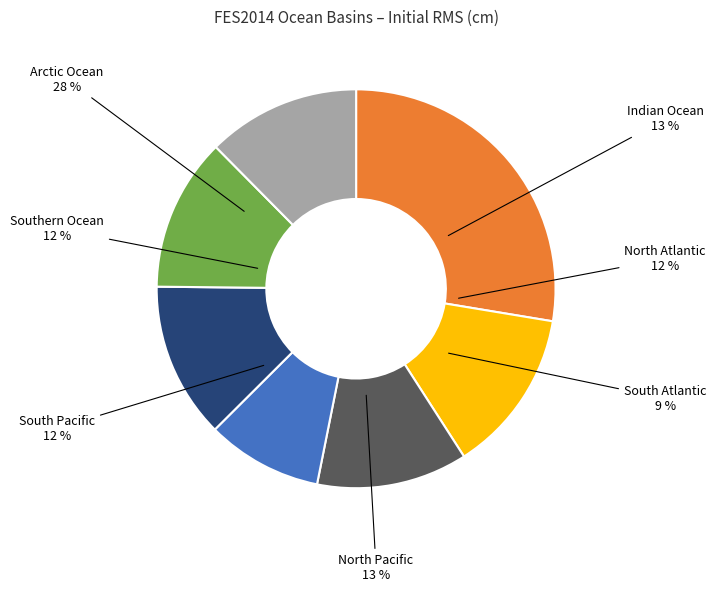

Which slice is the smallest?

South Atlantic